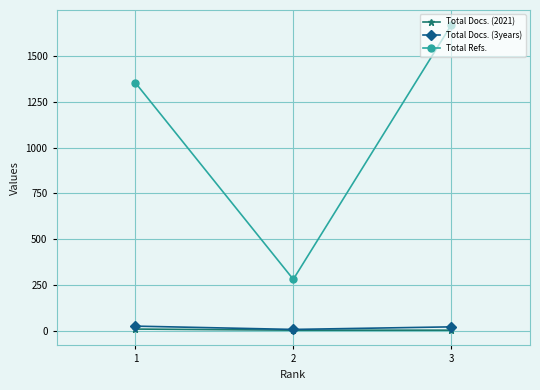

Which series has the largest total across all categories?

Total Refs.